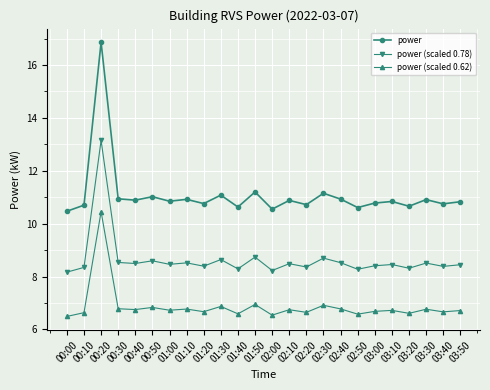

Which series has the widest spread of values?

power